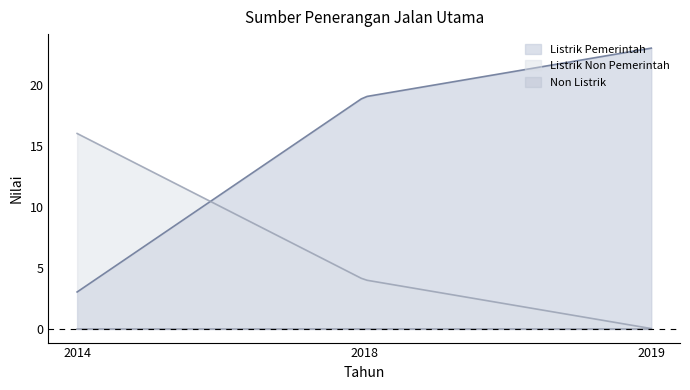

How many lines are shown in the chart?

3